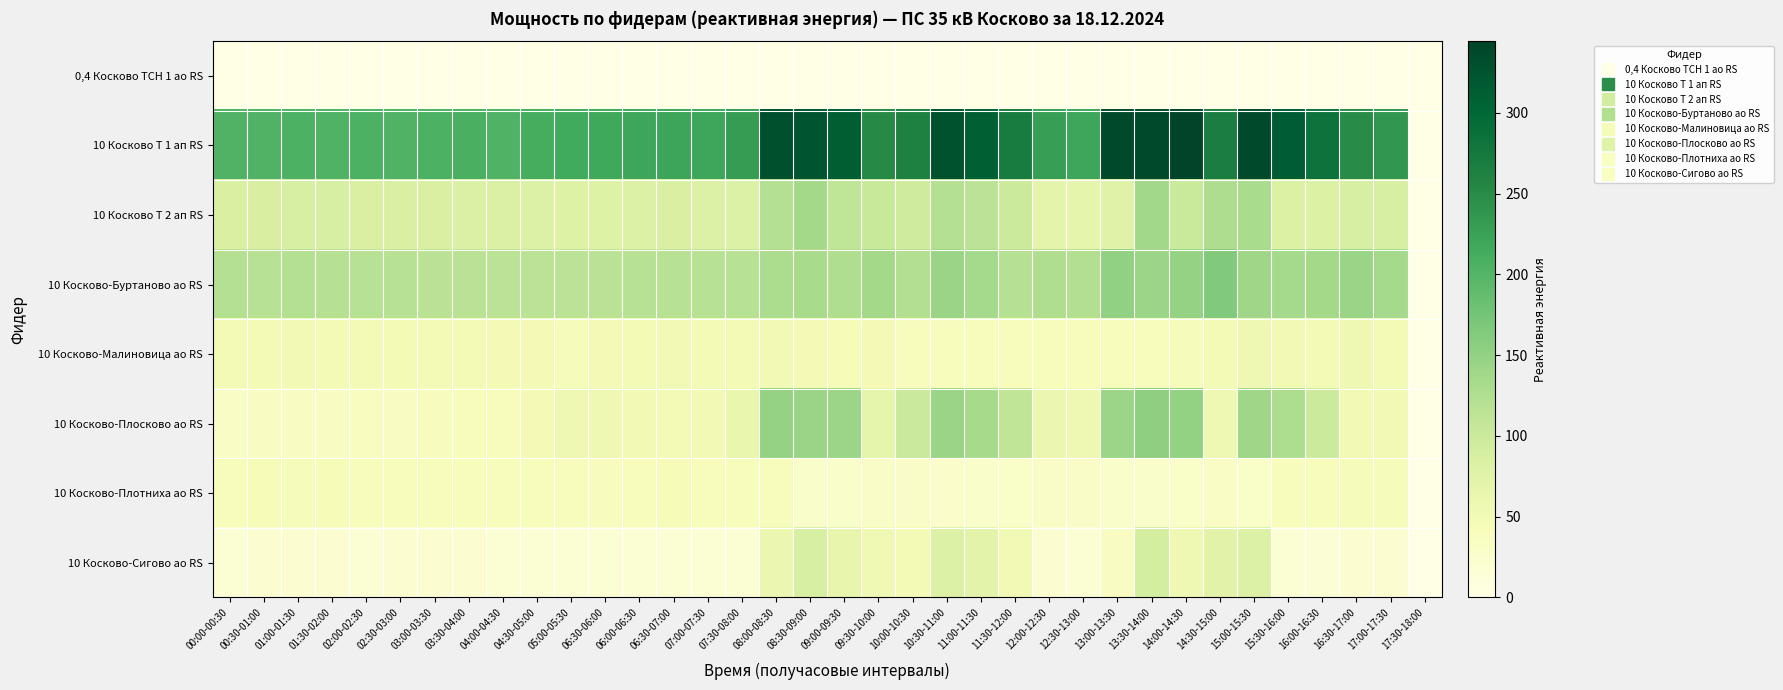

Reading left to right, extract all data points from this chart.

0,4 Косково ТСН 1 ао RS: 00:00-00:30=0.1	00:30-01:00=0.1	01:00-01:30=0.1	01:30-02:00=0.1	02:00-02:30=0.1	02:30-03:00=0.1	03:00-03:30=0.1	03:30-04:00=0.1	04:00-04:30=0.1	04:30-05:00=0.1	05:00-05:30=0.1	06:30-06:00=0.1	06:00-06:30=0.1	06:30-07:00=0.1	07:00-07:30=0.1	07:30-08:00=0.1	08:00-08:30=0.1	08:30-09:00=0.1	09:00-09:30=0.1	09:30-10:00=0.1	10:00-10:30=0.1	10:30-11:00=0.1	11:00-11:30=0.1	11:30-12:00=0.1	12:00-12:30=0.1	12:30-13:00=0.1	13:00-13:30=0.1	13:30-14:00=0.1	14:00-14:30=0.1	14:30-15:00=0.1	15:00-15:30=0.1	15:30-16:00=0.1	16:00-16:30=0.1	16:30-17:00=0.1	17:00-17:30=0.1	17:30-18:00=0.1
10 Косково Т 1 ап RS: 00:00-00:30=202.4	00:30-01:00=202.8	01:00-01:30=205.6	01:30-02:00=204.0	02:00-02:30=205.6	02:30-03:00=202.0	03:00-03:30=205.2	03:30-04:00=208.0	04:00-04:30=204.0	04:30-05:00=210.8	05:00-05:30=214.0	06:30-06:00=217.2	06:00-06:30=219.6	06:30-07:00=221.2	07:00-07:30=220.0	07:30-08:00=230.8	08:00-08:30=330.0	08:30-09:00=324.8	09:00-09:30=312.8	09:30-10:00=252.4	10:00-10:30=262.8	10:30-11:00=328.8	11:00-11:30=310.4	11:30-12:00=271.6	12:00-12:30=228.0	12:30-13:00=219.6	13:00-13:30=337.6	13:30-14:00=338.4	14:00-14:30=344.4	14:30-15:00=267.2	15:00-15:30=337.2	15:30-16:00=315.2	16:00-16:30=285.2	16:30-17:00=249.6	17:00-17:30=236.8	17:30-18:00=0.0
10 Косково Т 2 ап RS: 00:00-00:30=85.2	00:30-01:00=87.2	01:00-01:30=88.4	01:30-02:00=87.6	02:00-02:30=85.2	02:30-03:00=85.6	03:00-03:30=84.8	03:30-04:00=83.6	04:00-04:30=84.0	04:30-05:00=82.0	05:00-05:30=79.2	06:30-06:00=78.8	06:00-06:30=82.0	06:30-07:00=85.6	07:00-07:30=82.0	07:30-08:00=80.4	08:00-08:30=121.6	08:30-09:00=137.2	09:00-09:30=111.2	09:30-10:00=102.4	10:00-10:30=96.4	10:30-11:00=121.6	11:00-11:30=114.8	11:30-12:00=99.2	12:00-12:30=69.6	12:30-13:00=68.0	13:00-13:30=77.6	13:30-14:00=137.6	14:00-14:30=101.6	14:30-15:00=127.2	15:00-15:30=131.2	15:30-16:00=82.4	16:00-16:30=82.8	16:30-17:00=88.0	17:00-17:30=88.0	17:30-18:00=0.0
10 Косково-Буртаново ао RS: 00:00-00:30=122.0	00:30-01:00=119.6	01:00-01:30=122.0	01:30-02:00=120.8	02:00-02:30=119.2	02:30-03:00=118.8	03:00-03:30=116.4	03:30-04:00=116.4	04:00-04:30=115.2	04:30-05:00=115.2	05:00-05:30=114.4	06:30-06:00=116.4	06:00-06:30=117.6	06:30-07:00=119.6	07:00-07:30=118.0	07:30-08:00=117.6	08:00-08:30=129.6	08:30-09:00=132.4	09:00-09:30=126.0	09:30-10:00=137.2	10:00-10:30=123.6	10:30-11:00=144.8	11:00-11:30=135.6	11:30-12:00=120.4	12:00-12:30=126.0	12:30-13:00=123.6	13:00-13:30=151.2	13:30-14:00=143.2	14:00-14:30=149.2	14:30-15:00=164.4	15:00-15:30=141.2	15:30-16:00=135.6	16:00-16:30=136.0	16:30-17:00=144.0	17:00-17:30=134.8	17:30-18:00=0.0
10 Косково-Малиновица ао RS: 00:00-00:30=49.8	00:30-01:00=50.6	01:00-01:30=51.8	01:30-02:00=51.0	02:00-02:30=49.4	02:30-03:00=50.2	03:00-03:30=50.8	03:30-04:00=49.2	04:00-04:30=47.8	04:30-05:00=47.8	05:00-05:30=45.4	06:30-06:00=47.4	06:00-06:30=50.2	06:30-07:00=51.8	07:00-07:30=50.2	07:30-08:00=48.8	08:00-08:30=52.0	08:30-09:00=47.8	09:00-09:30=43.6	09:30-10:00=47.2	10:00-10:30=39.6	10:30-11:00=39.2	11:00-11:30=40.8	11:30-12:00=42.0	12:00-12:30=42.8	12:30-13:00=42.2	13:00-13:30=42.8	13:30-14:00=41.0	14:00-14:30=45.6	14:30-15:00=50.2	15:00-15:30=55.4	15:30-16:00=52.0	16:00-16:30=50.0	16:30-17:00=54.4	17:00-17:30=50.8	17:30-18:00=0.0
10 Косково-Плосково ао RS: 00:00-00:30=32.0	00:30-01:00=33.2	01:00-01:30=32.8	01:30-02:00=33.6	02:00-02:30=37.6	02:30-03:00=33.2	03:00-03:30=38.8	03:30-04:00=42.8	04:00-04:30=41.6	04:30-05:00=48.4	05:00-05:30=54.0	06:30-06:00=54.0	06:00-06:30=51.6	06:30-07:00=50.4	07:00-07:30=52.4	07:30-08:00=64.4	08:00-08:30=148.4	08:30-09:00=145.2	09:00-09:30=143.6	09:30-10:00=68.4	10:00-10:30=100.4	10:30-11:00=145.2	11:00-11:30=134.0	11:30-12:00=109.6	12:00-12:30=60.0	12:30-13:00=54.4	13:00-13:30=143.2	13:30-14:00=154.4	14:00-14:30=150.0	14:30-15:00=54.0	15:00-15:30=140.4	15:30-16:00=128.4	16:00-16:30=98.8	16:30-17:00=51.6	17:00-17:30=52.0	17:30-18:00=0.0
10 Косково-Плотниха ао RS: 00:00-00:30=42.6	00:30-01:00=43.2	01:00-01:30=44.6	01:30-02:00=44.2	02:00-02:30=43.0	02:30-03:00=42.2	03:00-03:30=42.2	03:30-04:00=42.2	04:00-04:30=42.2	04:30-05:00=41.0	05:00-05:30=40.0	06:30-06:00=38.8	06:00-06:30=41.2	06:30-07:00=44.0	07:00-07:30=42.2	07:30-08:00=40.8	08:00-08:30=41.2	08:30-09:00=28.0	09:00-09:30=28.0	09:30-10:00=30.8	10:00-10:30=30.6	10:30-11:00=26.6	11:00-11:30=28.0	11:30-12:00=29.2	12:00-12:30=30.8	12:30-13:00=30.6	13:00-13:30=27.8	13:30-14:00=28.2	14:00-14:30=29.4	14:30-15:00=31.8	15:00-15:30=29.0	15:30-16:00=42.4	16:00-16:30=43.0	16:30-17:00=45.0	17:00-17:30=44.4	17:30-18:00=0.0
10 Косково-Сигово ао RS: 00:00-00:30=18.8	00:30-01:00=19.6	01:00-01:30=20.0	01:30-02:00=19.6	02:00-02:30=18.8	02:30-03:00=19.6	03:00-03:30=19.2	03:30-04:00=19.2	04:00-04:30=18.8	04:30-05:00=18.4	05:00-05:30=18.0	06:30-06:00=18.4	06:00-06:30=18.4	06:30-07:00=18.8	07:00-07:30=18.4	07:30-08:00=18.4	08:00-08:30=59.6	08:30-09:00=88.4	09:00-09:30=65.6	09:30-10:00=53.6	10:00-10:30=48.8	10:30-11:00=80.8	11:00-11:30=71.6	11:30-12:00=52.0	12:00-12:30=19.6	12:30-13:00=18.8	13:00-13:30=33.2	13:30-14:00=90.8	14:00-14:30=54.4	14:30-15:00=73.2	15:00-15:30=81.2	15:30-16:00=18.0	16:00-16:30=17.2	16:30-17:00=19.2	17:00-17:30=19.6	17:30-18:00=0.0